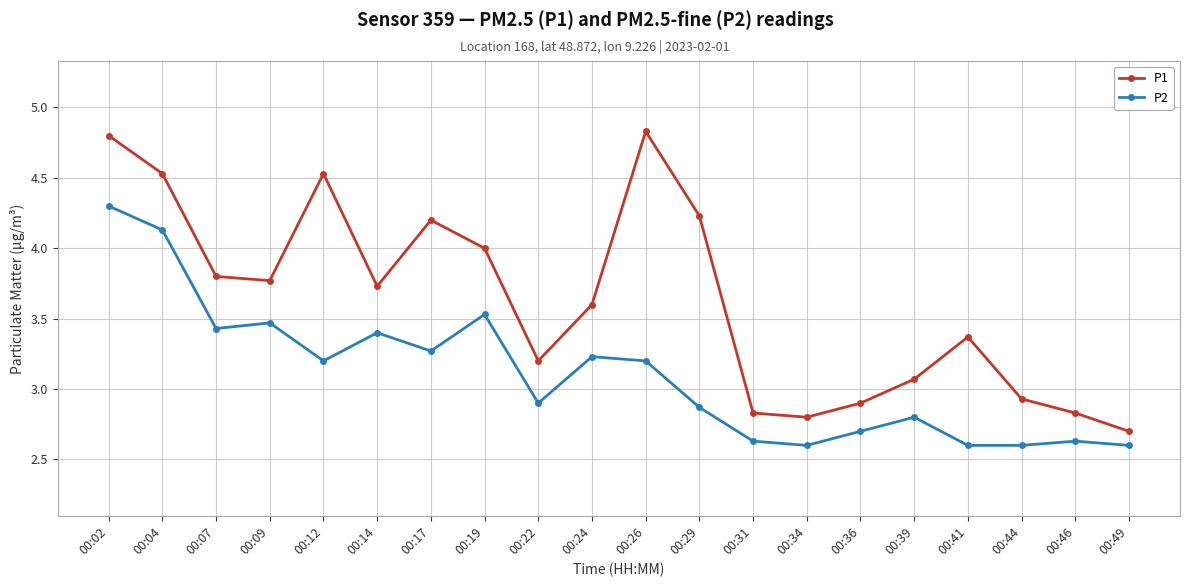

What is the highest value of the P2 series?

4.3